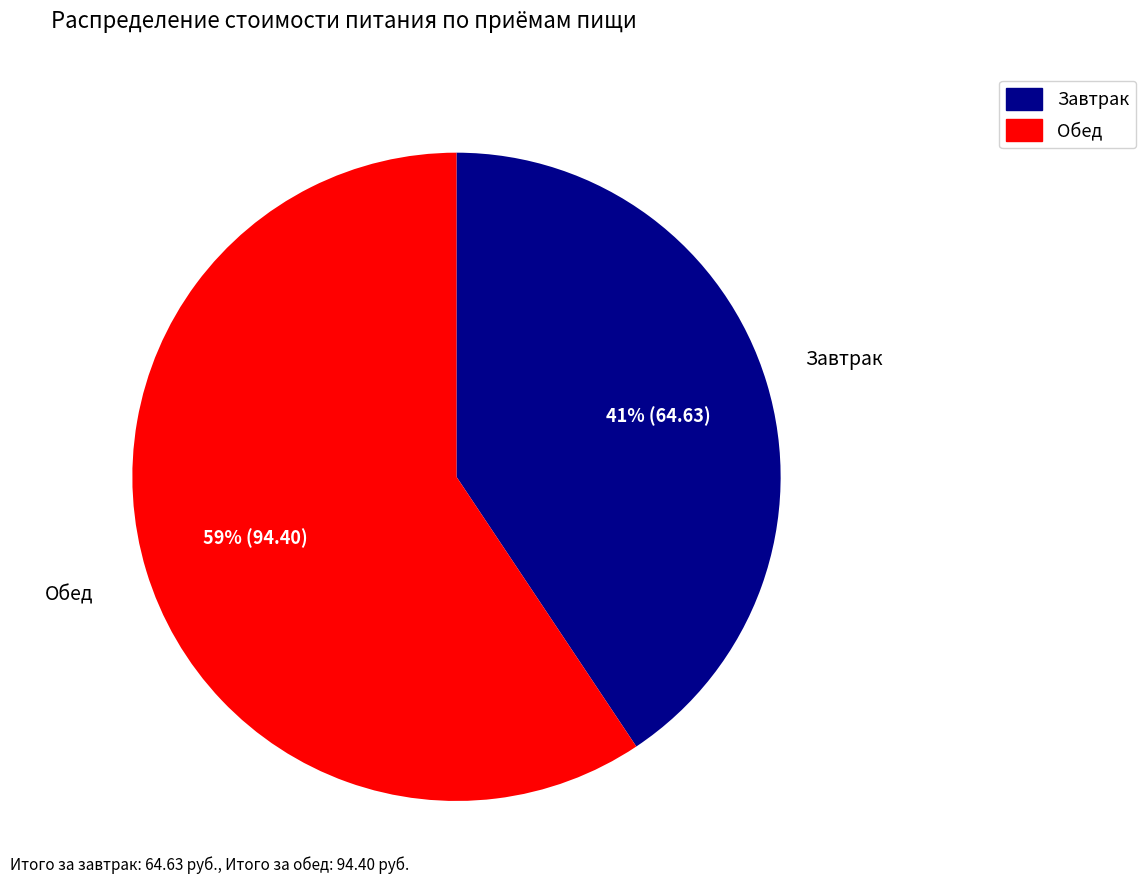

Which slice is the smallest?

Завтрак